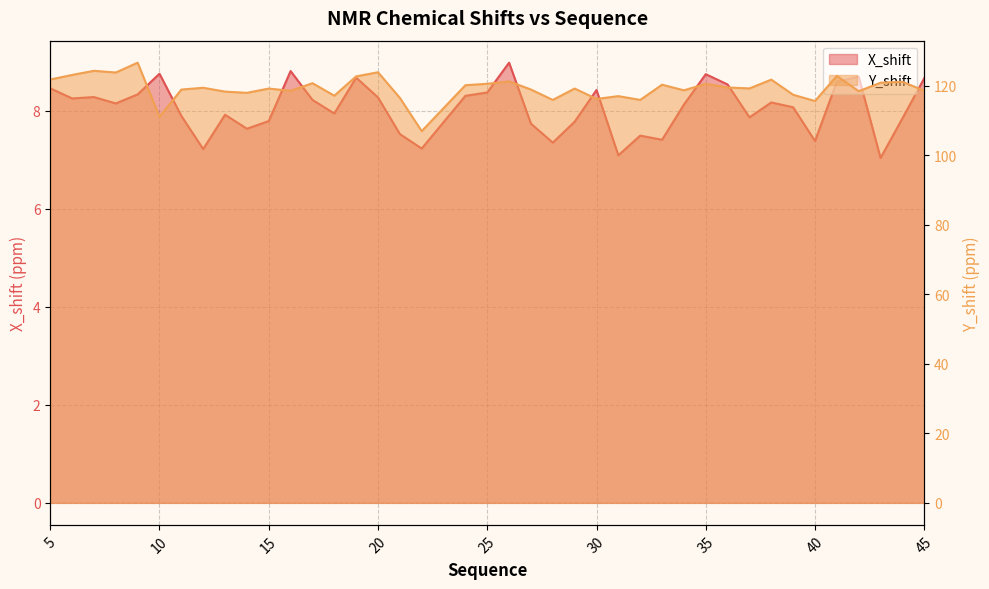

Is it true that X_shift equals 8.7 at 45?

True